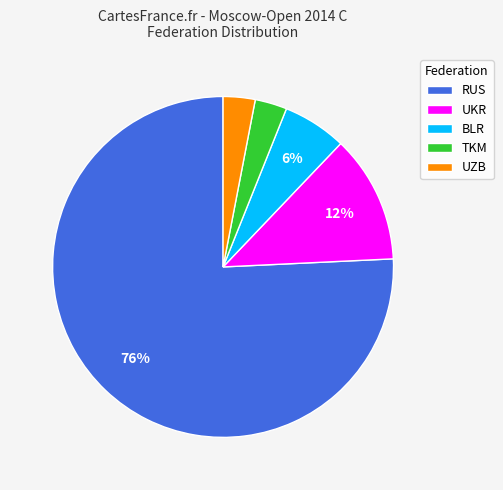

Between UKR and RUS, which is larger?

RUS